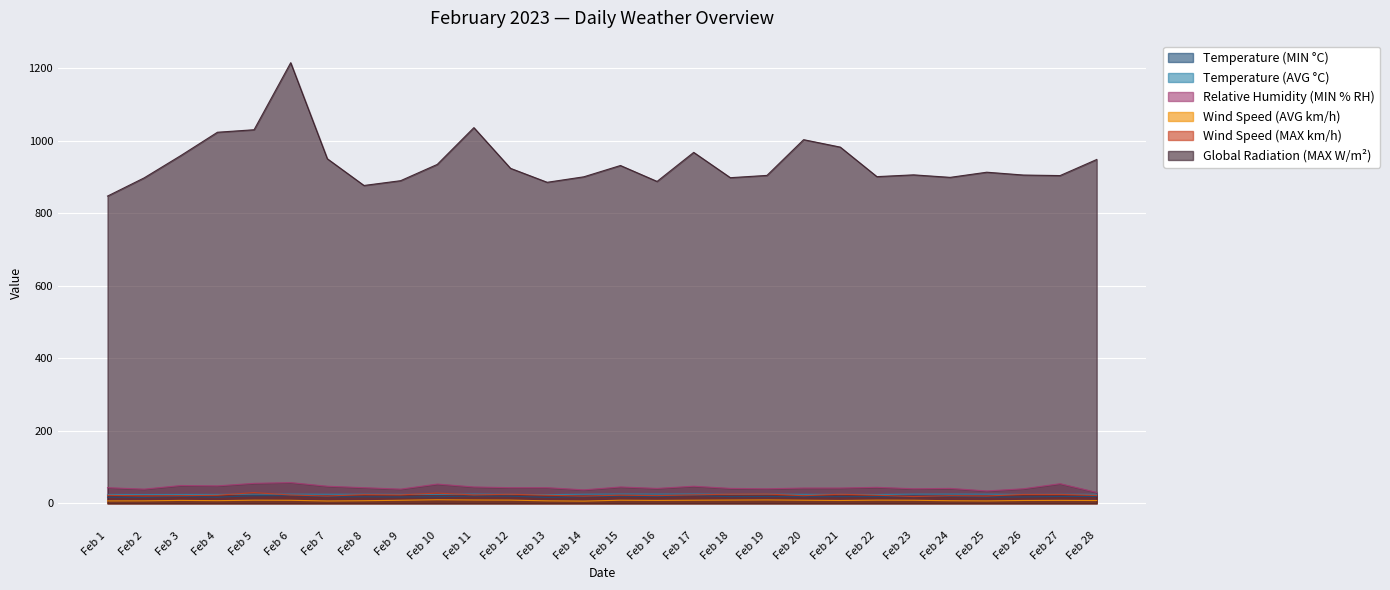

Is the value of Temperature (MIN °C) at Feb 15 greater than the value of Relative Humidity (MIN % RH) at Feb 20?

No